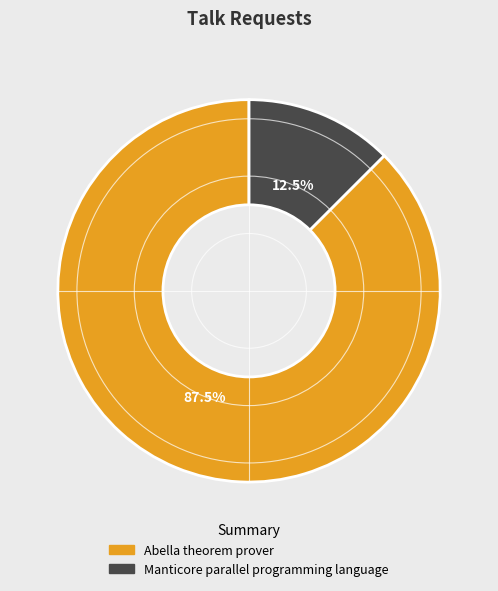

What is the smallest slice in the pie chart?

Manticore parallel programming language